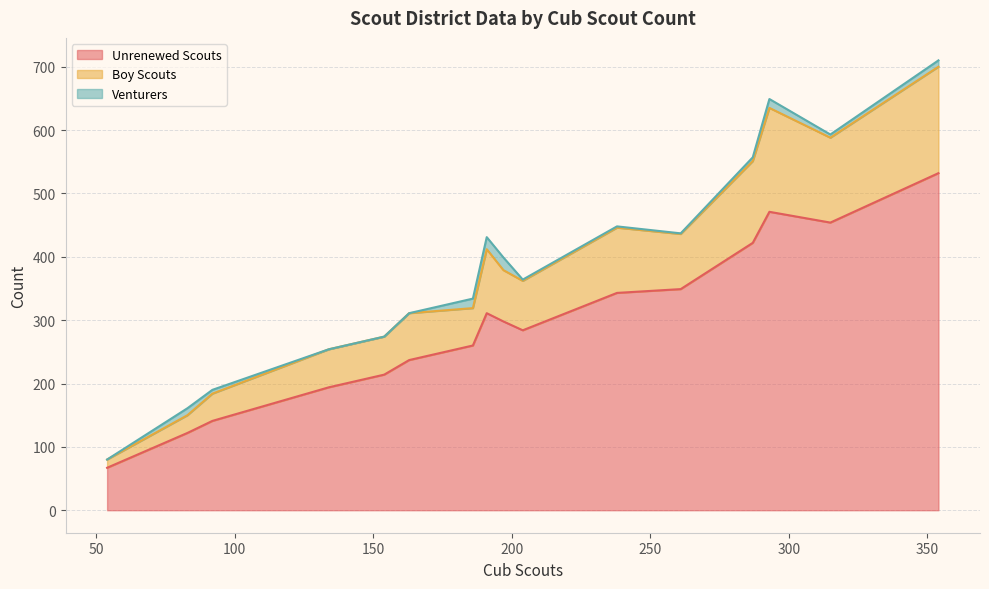

What are all the series names shown in the legend?

Unrenewed Scouts, Boy Scouts, Venturers